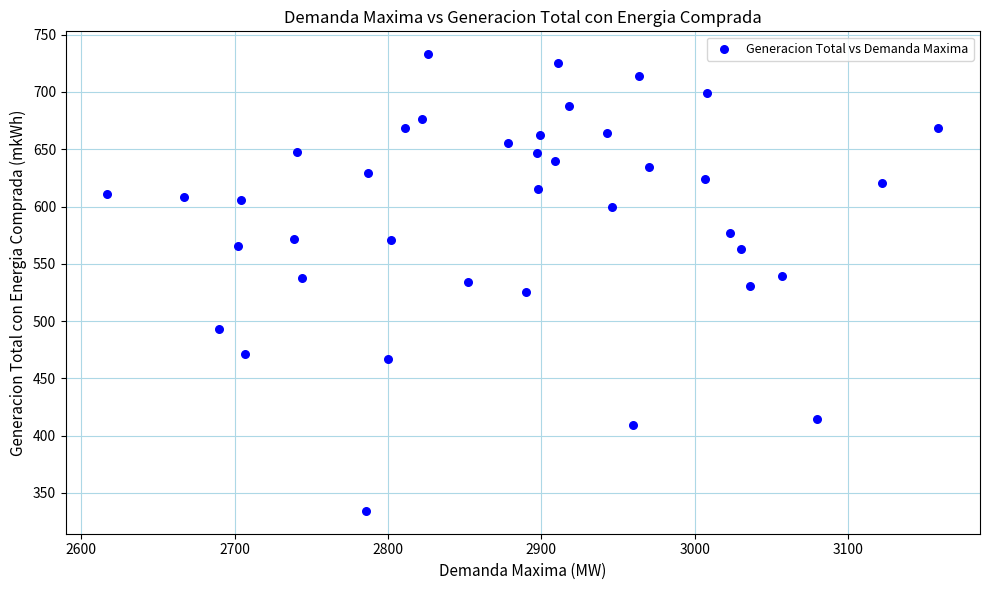

What is the range of Y values (max minus min)?

398.7